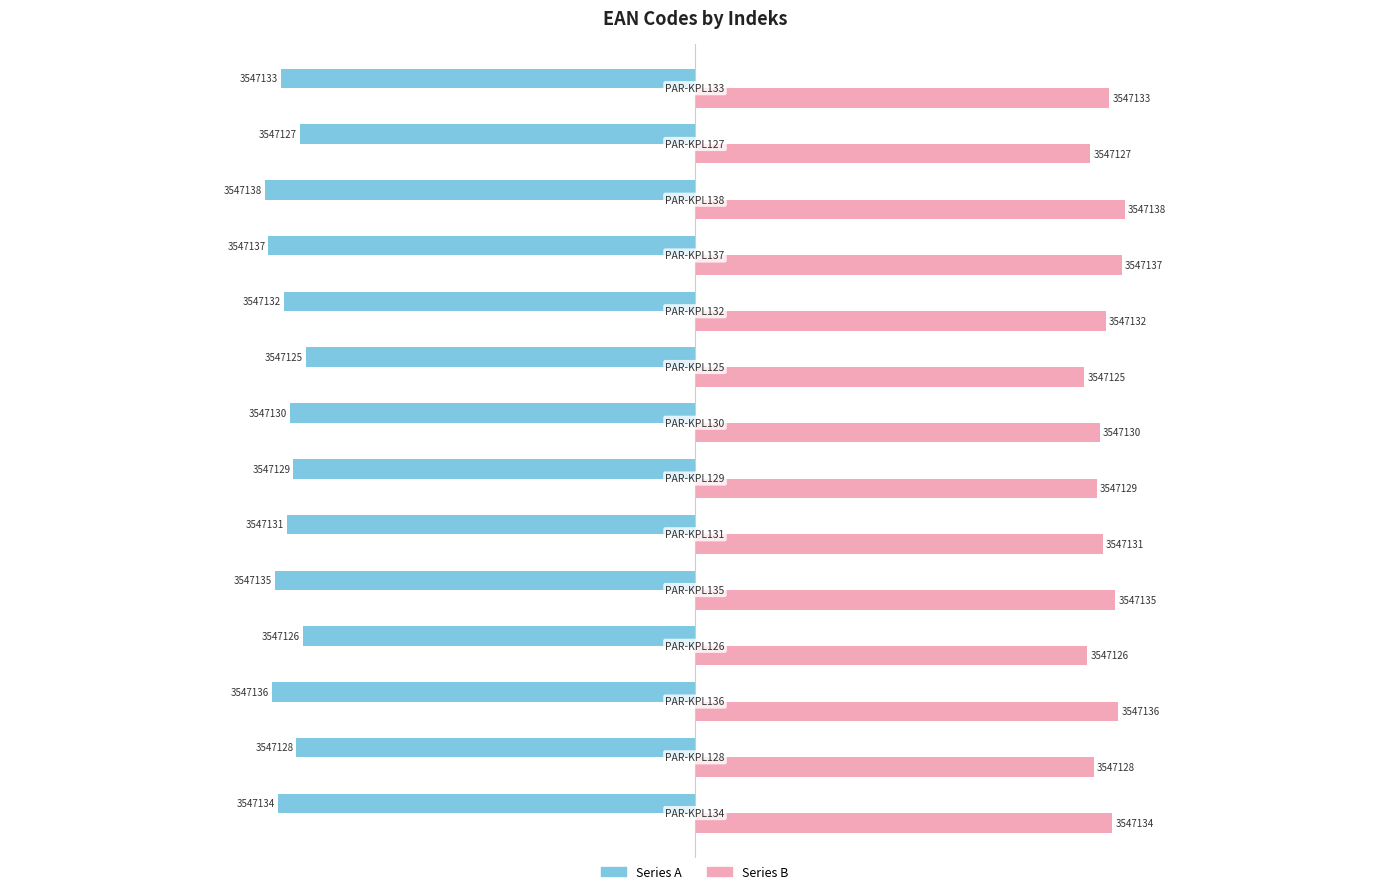

What are all the series names shown in the legend?

Series A, Series B